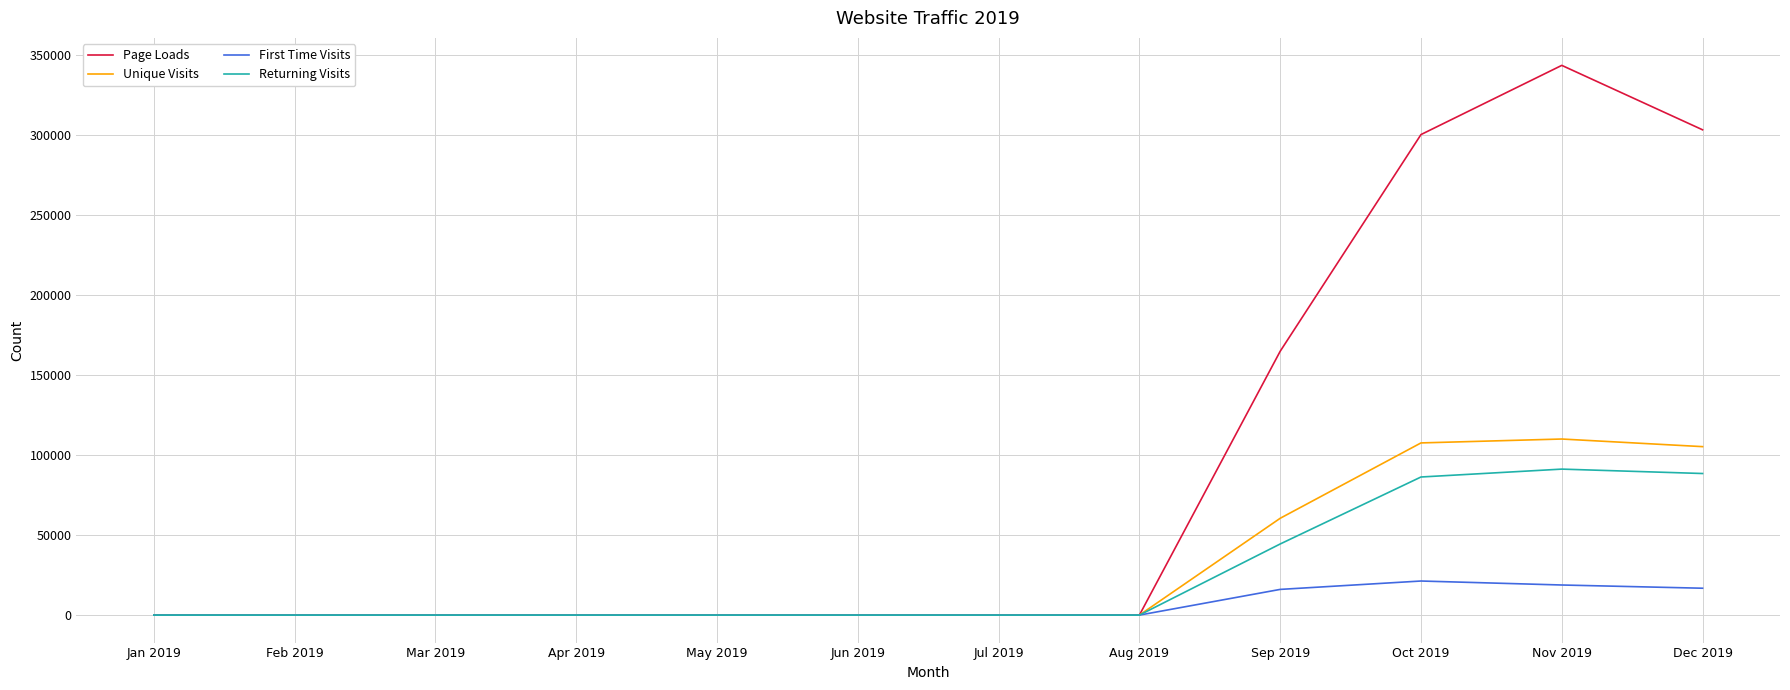

What is the average value of the First Time Visits series?

6075